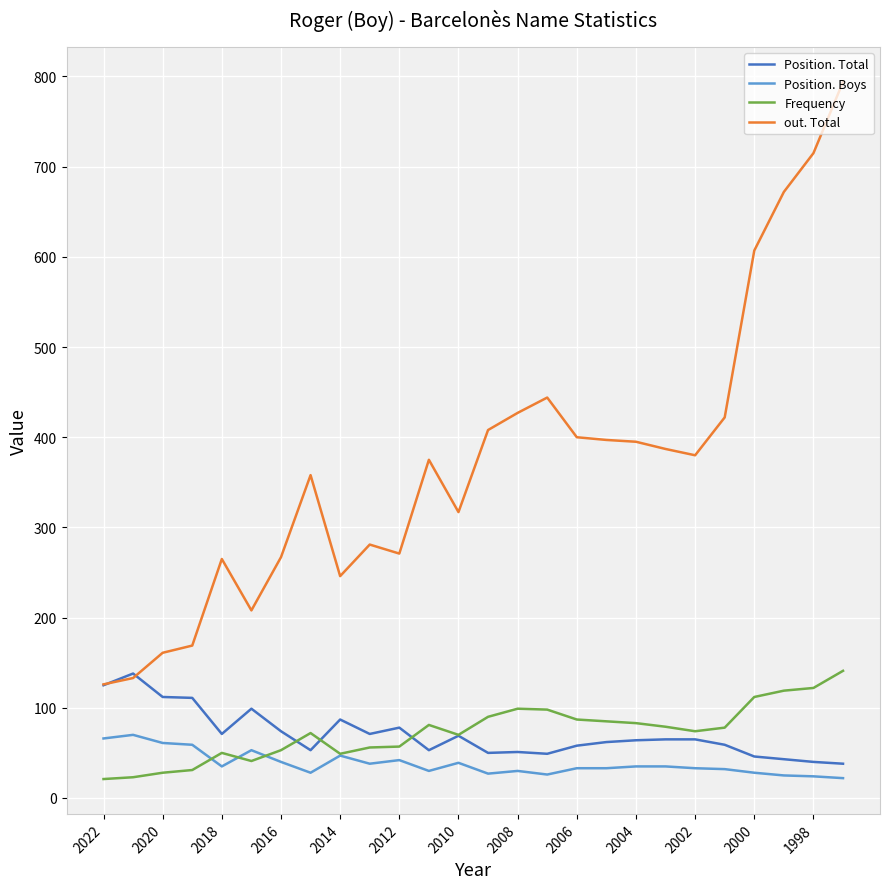

Which series has the widest spread of values?

out. Total